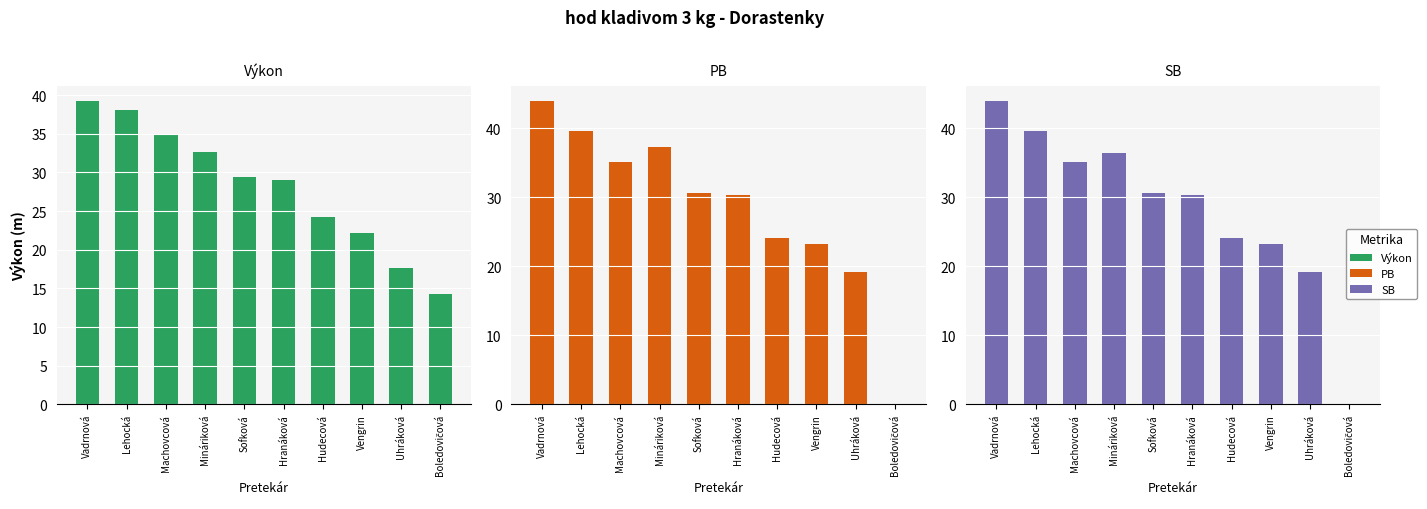

At which label is PB closest to 21?

Uhráková